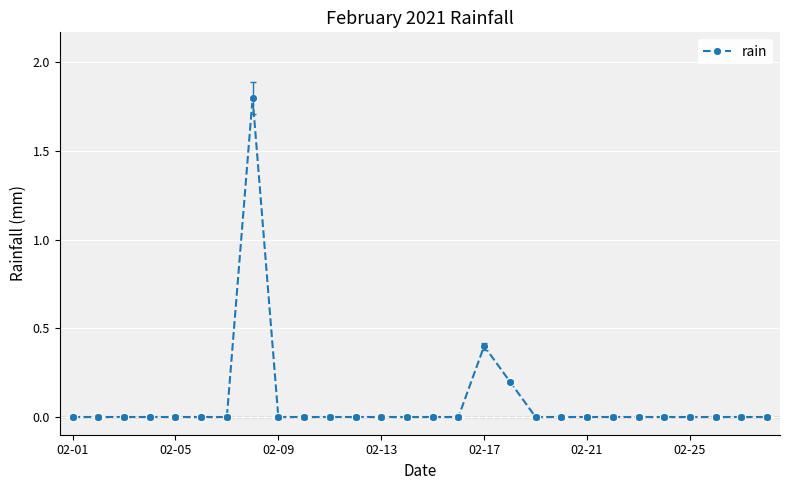

What is the difference between the maximum and second lowest values?

1.8